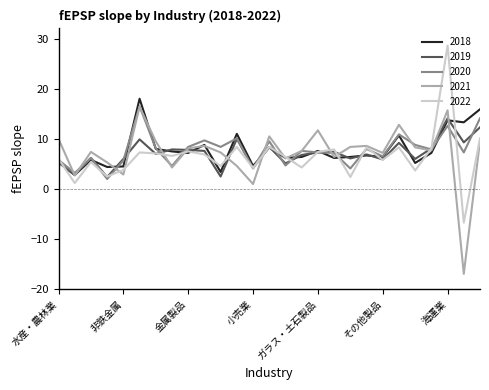

What is the minimum value shown in the chart?

-16.9